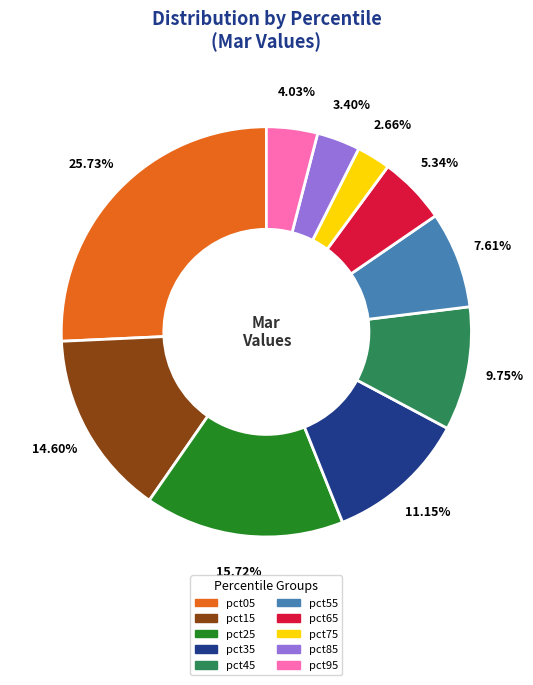

Between pct85 and pct25, which is larger?

pct25